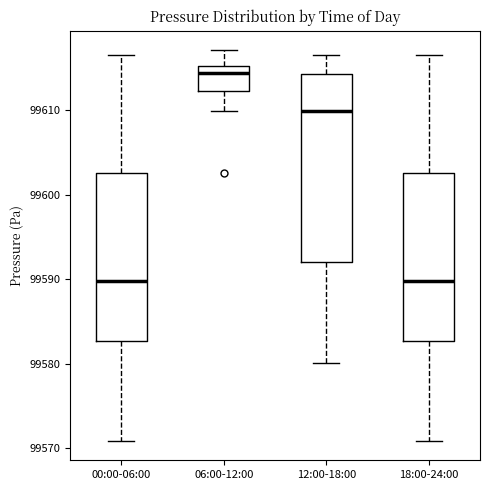

Where does the lower whisker of the box for 06:00-12:00 end on the y-axis? The values are not printed on the chart, so give them approximately, as read against the axis.

99610